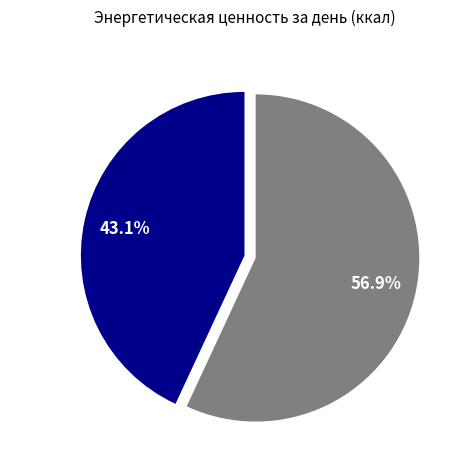

What is the majority slice?

Обед